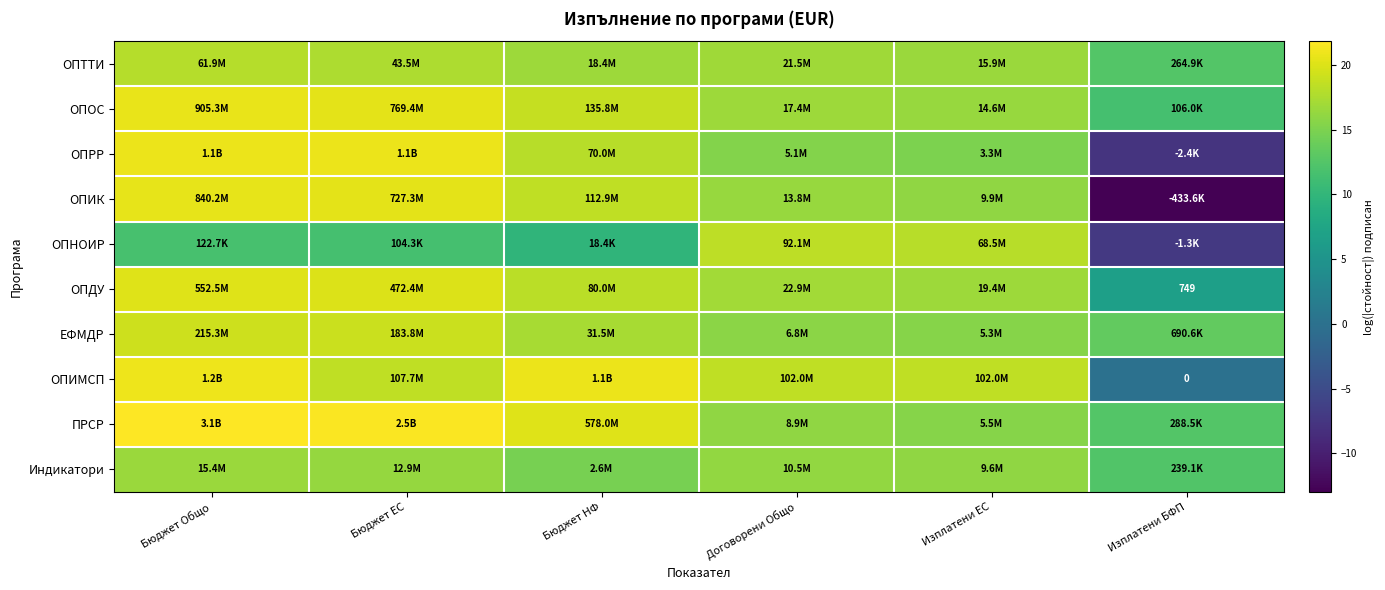

What is the average value of the ОПОС series?

17.4